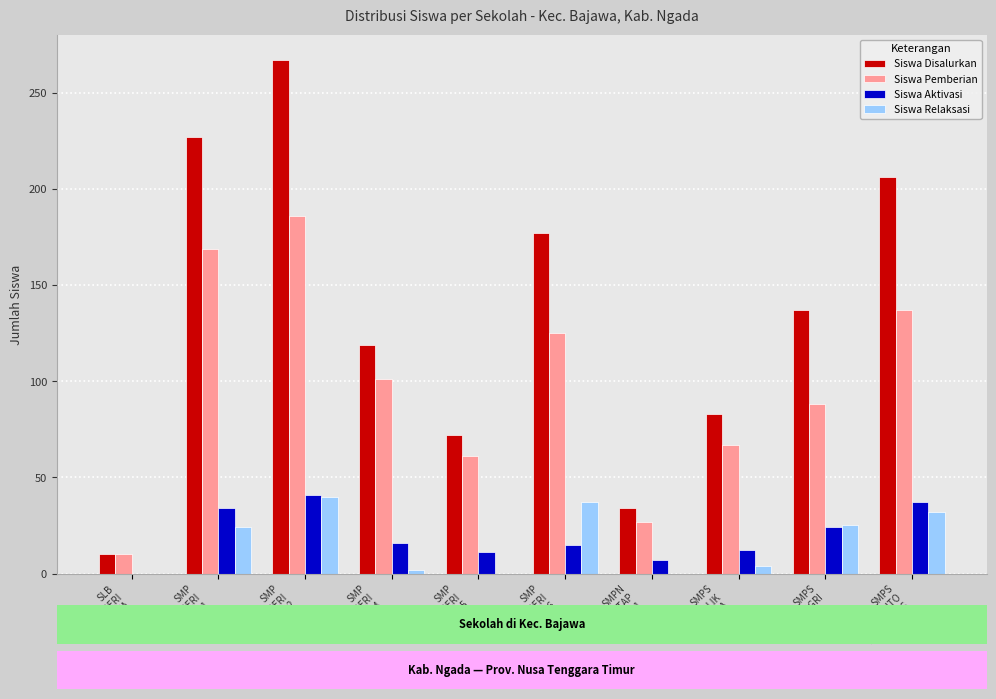

How many categories are shown in the chart?

10